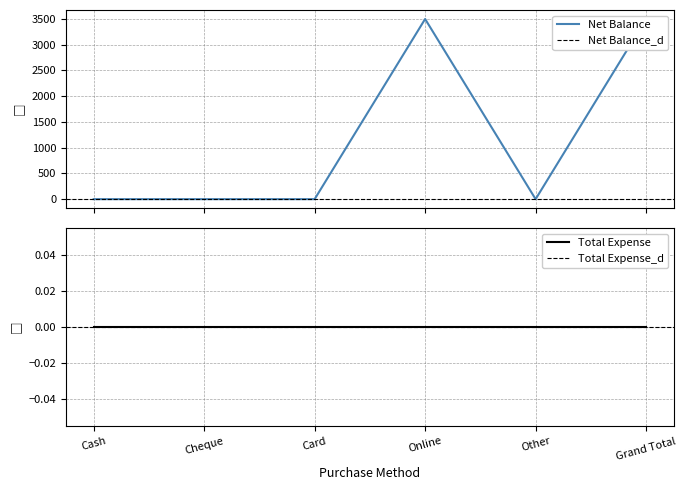

What position from the right is Card?

4